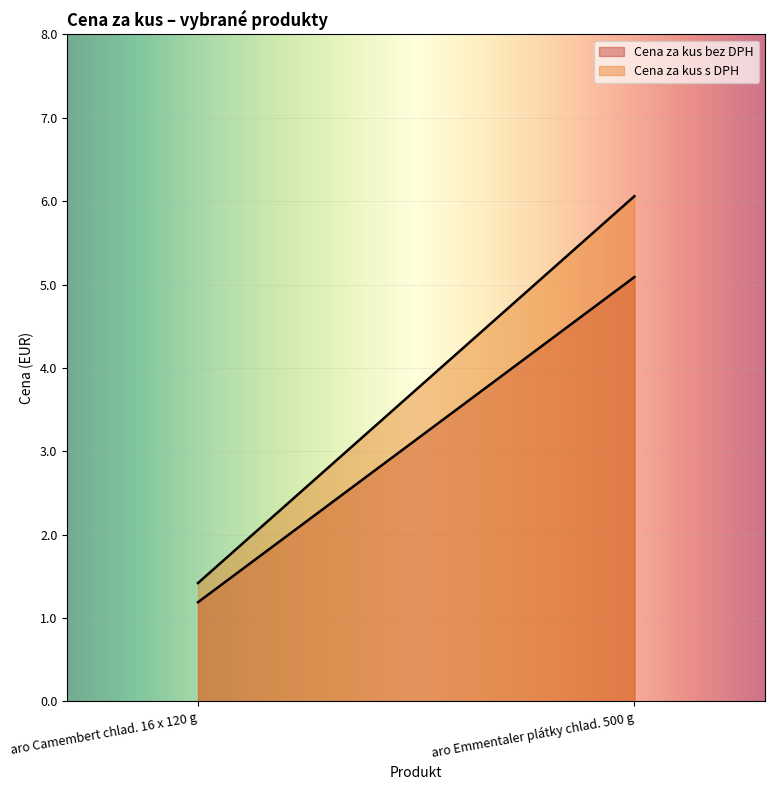

Is it true that Cena za kus bez DPH equals 1.8 at aro Emmentaler plátky chlad. 500 g?

False